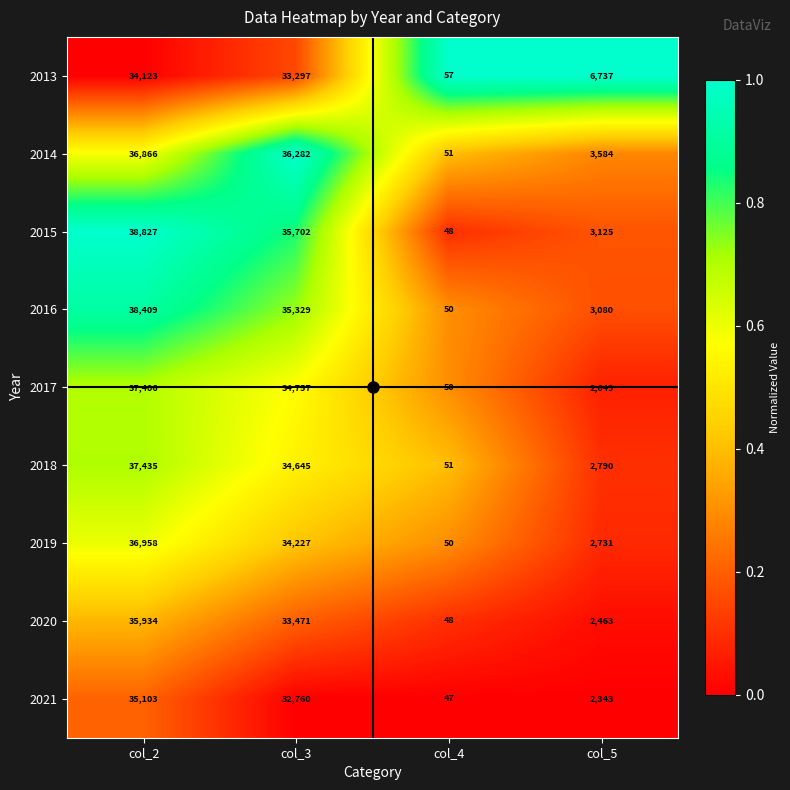

True or false: 2017 has a value of 11241 at col_2.

False